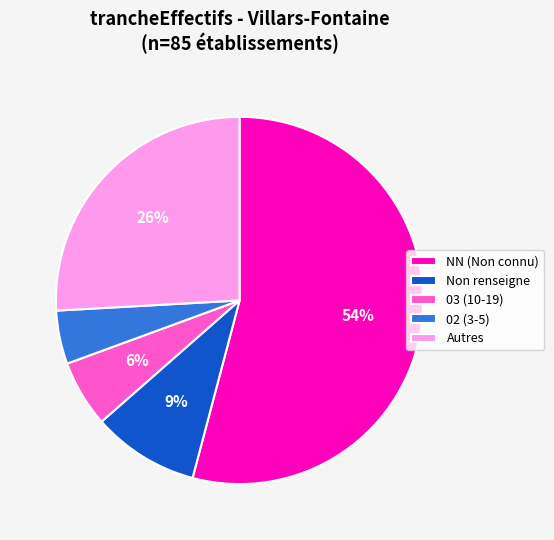

The 02 (3-5) slice represents 5% of the pie. True or false?

True